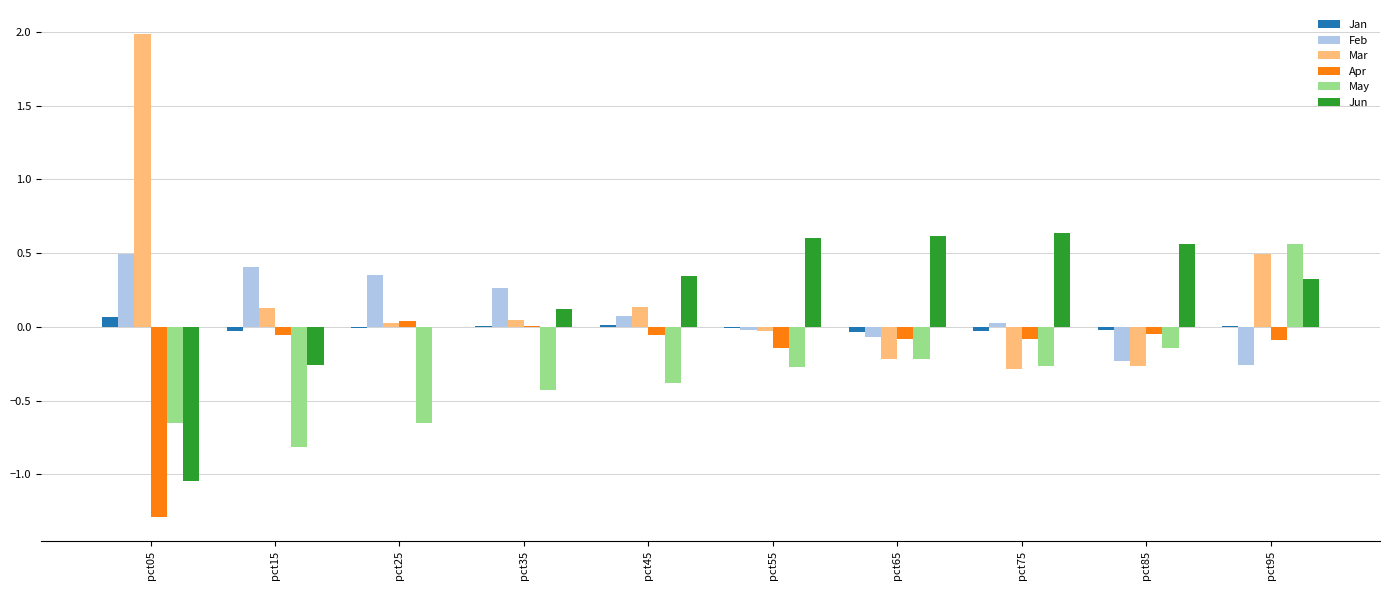

True or false: Feb has a value of 0.3 at pct25.

True